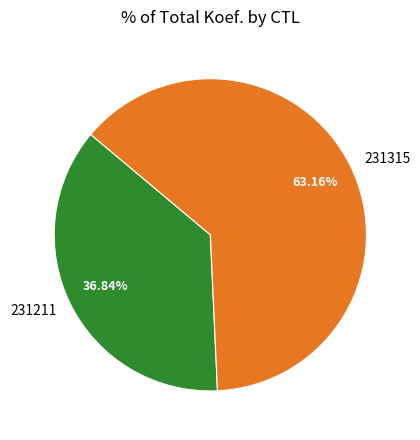

What percentage do 231315 and 231211 together represent?

100.0%